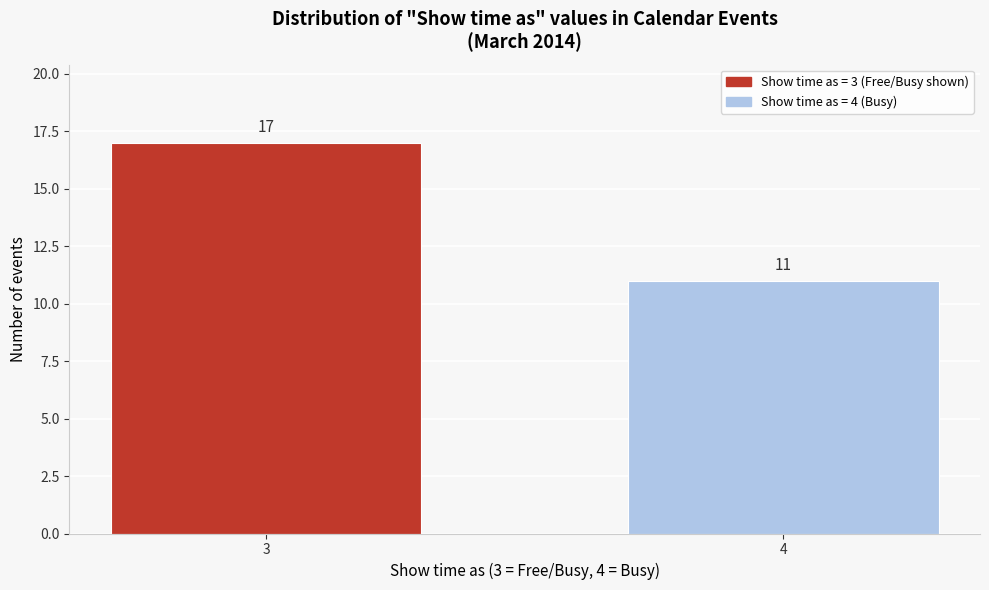

Reading left to right, transcribe all the data shown in this chart.

3=17	4=11